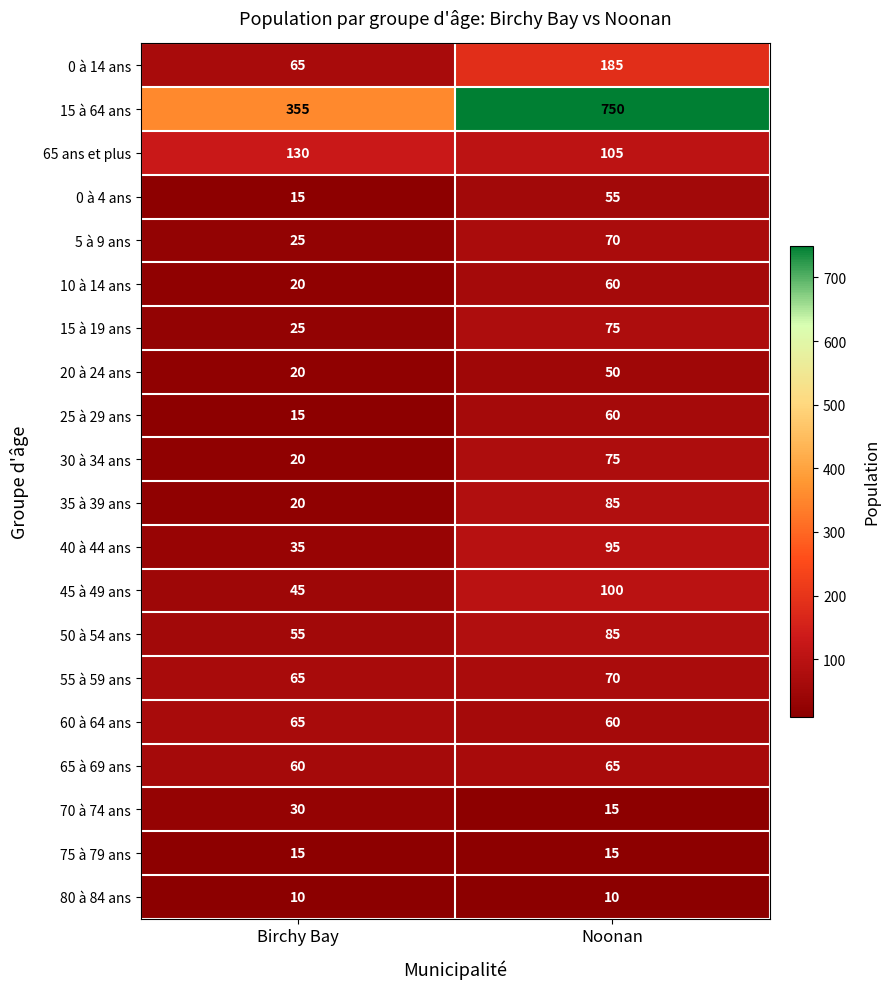

At which label is 60 à 64 ans closest to 62?

Noonan